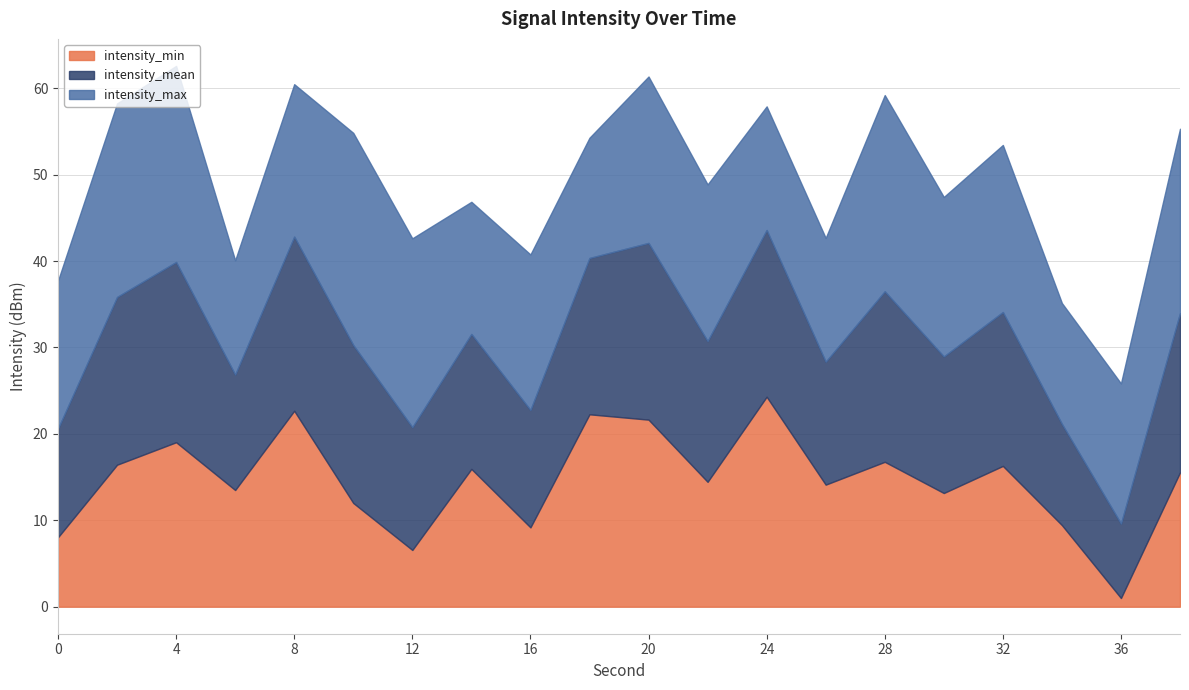

How many categories are shown in the chart?

20